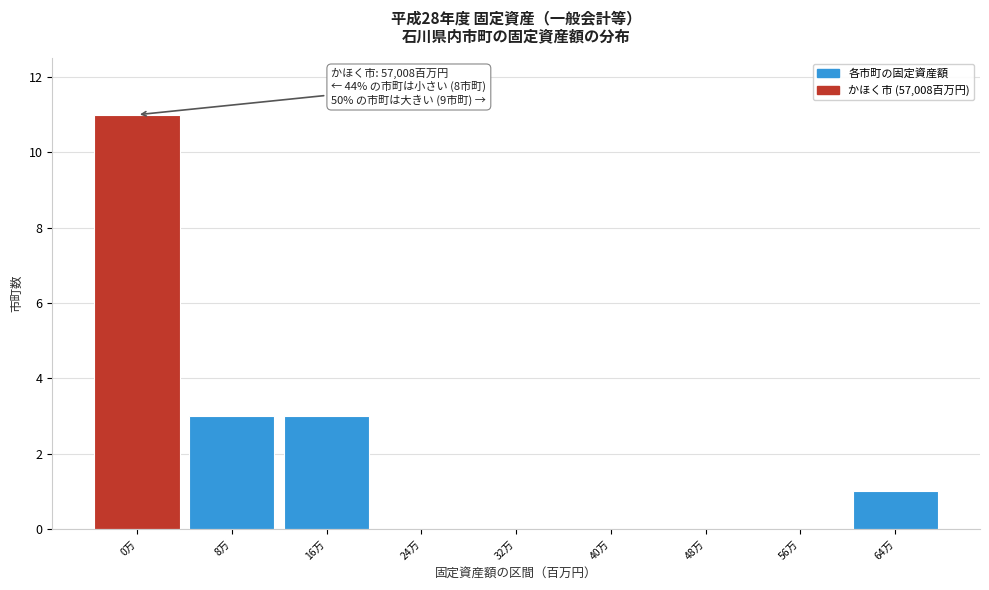

Reading right to left, what are all the values shown in this chart?

64万=1	56万=0	48万=0	40万=0	32万=0	24万=0	16万=3	8万=3	0万=11